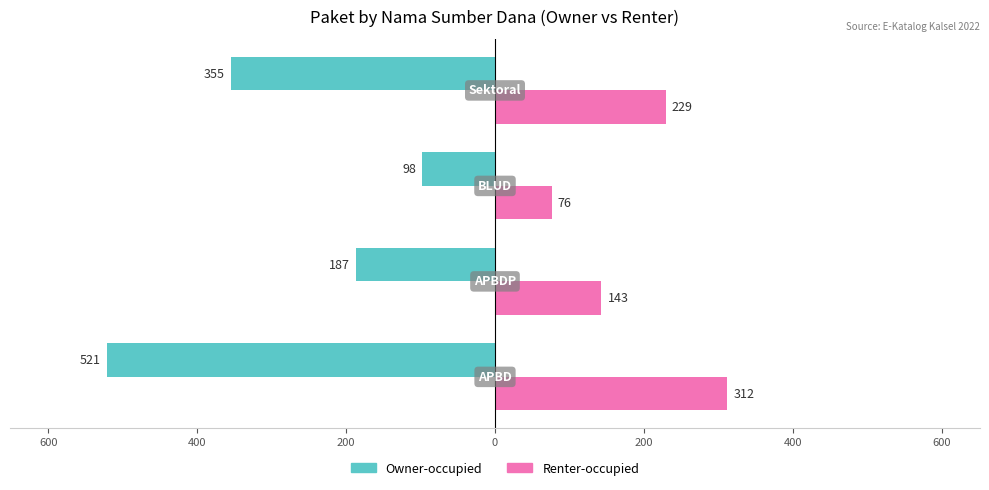

What are all the series names shown in the legend?

Owner-occupied, Renter-occupied